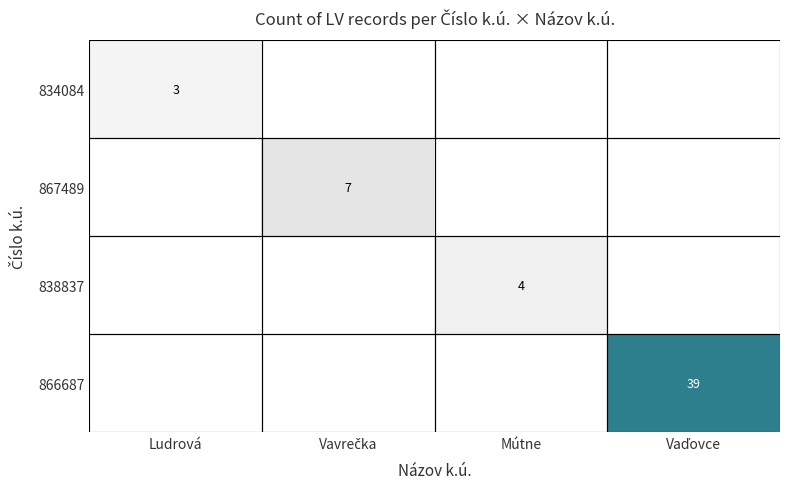

Is it true that 867489 equals 0 at Vaďovce?

True